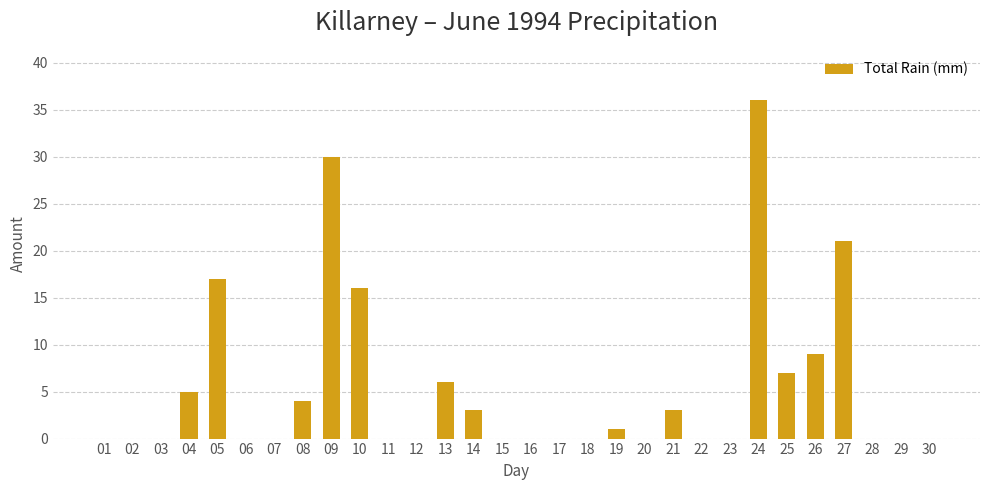

What is the average value?

5